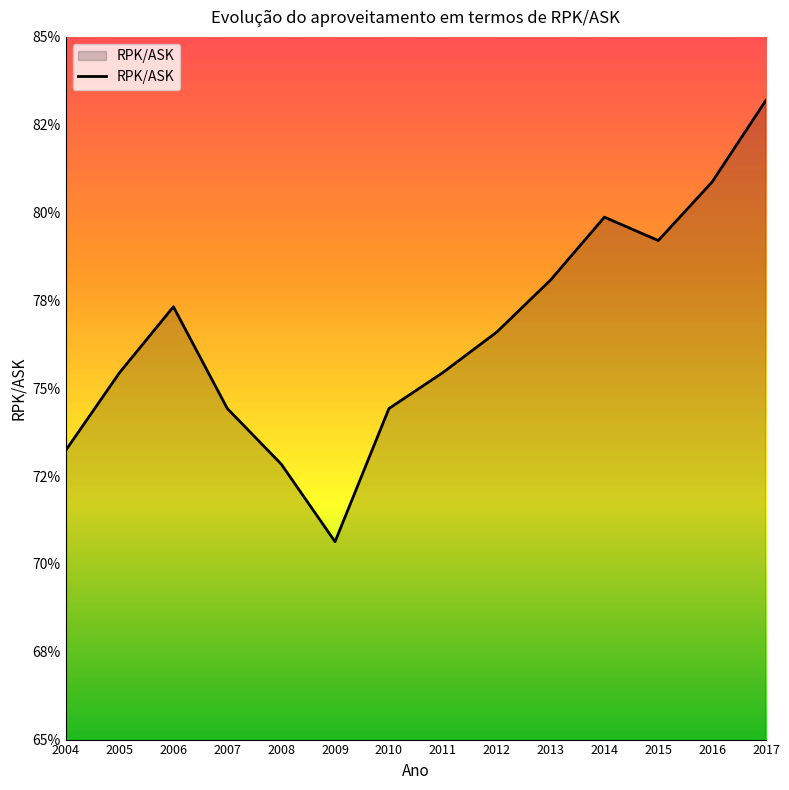

Reading left to right, what are all the values shown in this chart?

2004=0.7	2005=0.8	2006=0.8	2007=0.7	2008=0.7	2009=0.7	2010=0.7	2011=0.8	2012=0.8	2013=0.8	2014=0.8	2015=0.8	2016=0.8	2017=0.8